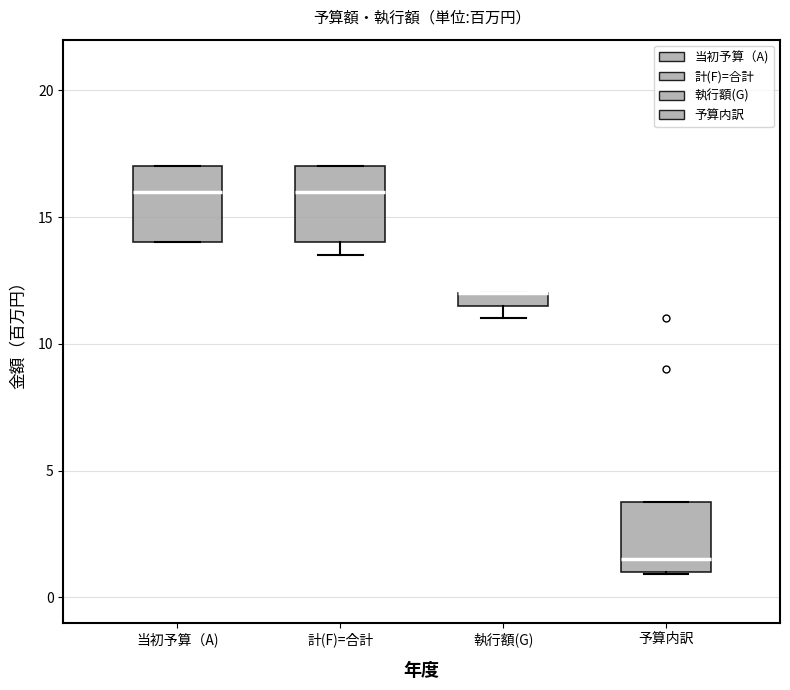

Where is the lower edge of the box for 予算内訳 on the y-axis? The values are not printed on the chart, so give them approximately, as read against the axis.

1.0